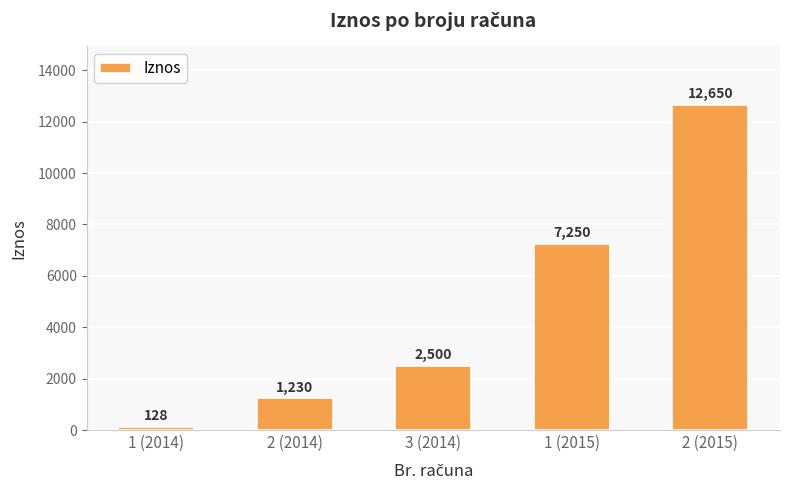

Reading right to left, transcribe all the data shown in this chart.

2 (2015)=12650	1 (2015)=7250	3 (2014)=2500	2 (2014)=1230	1 (2014)=128